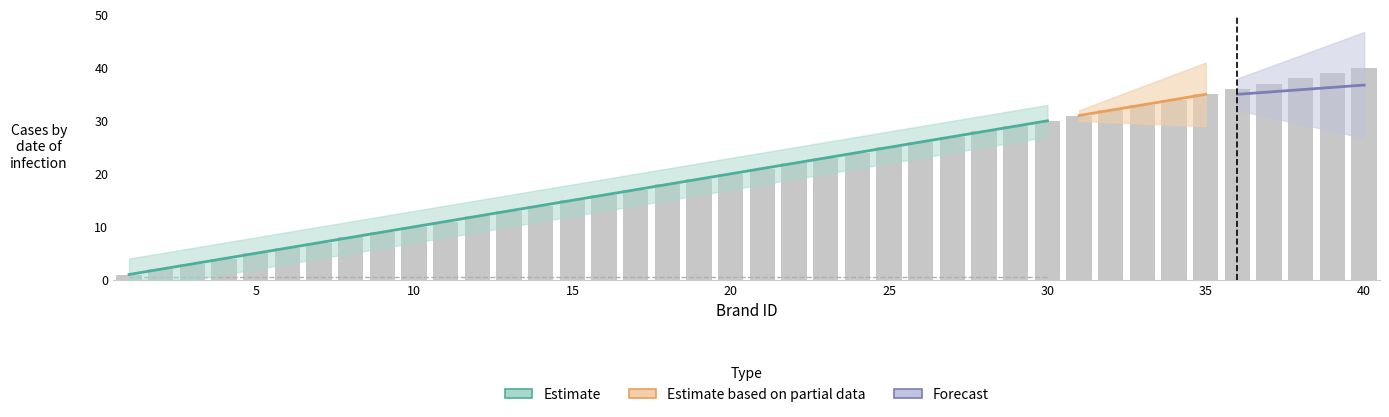

At which label does the data first exceed 21?

22